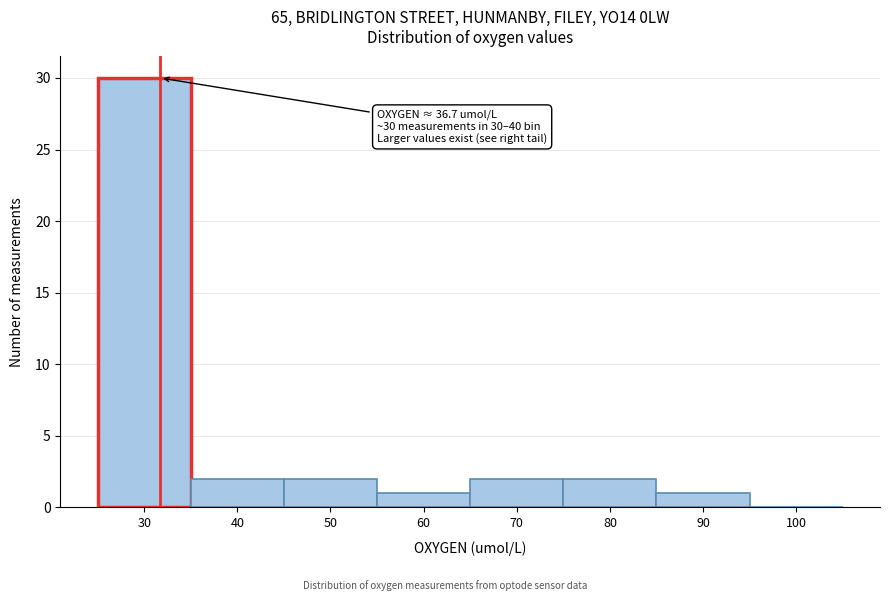

Reading right to left, transcribe all the data shown in this chart.

100=0	90=1	80=2	70=2	60=1	50=2	40=2	30=30